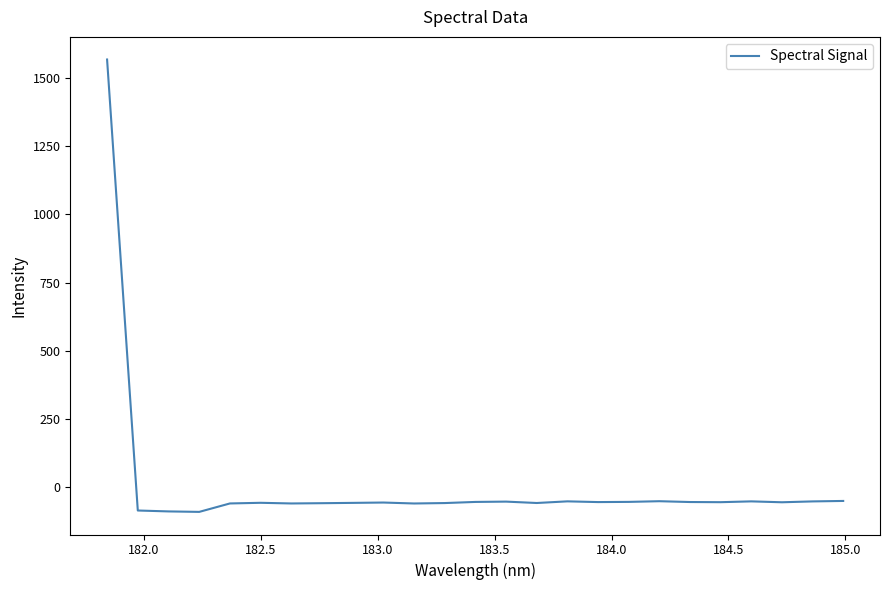

What is the greatest value displayed?

1569.4